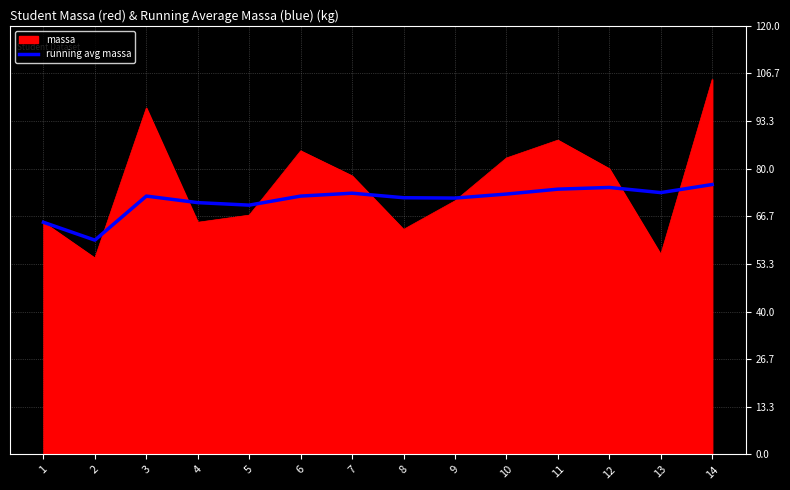

At which category is the sum across all series the highest?

14